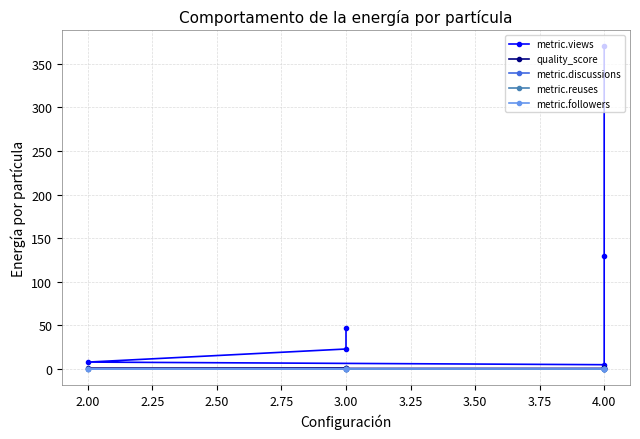

Does the chart have visible grid lines?

Yes